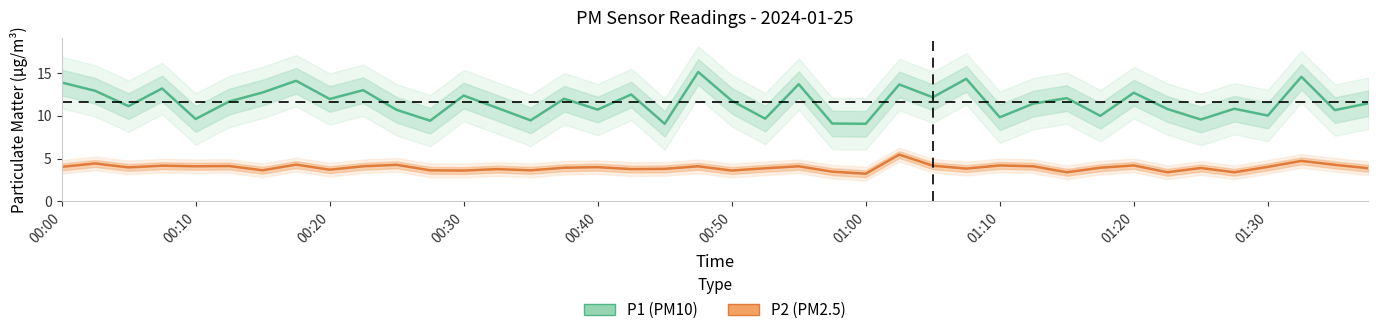

At which category is the sum across all series the highest?

01:32